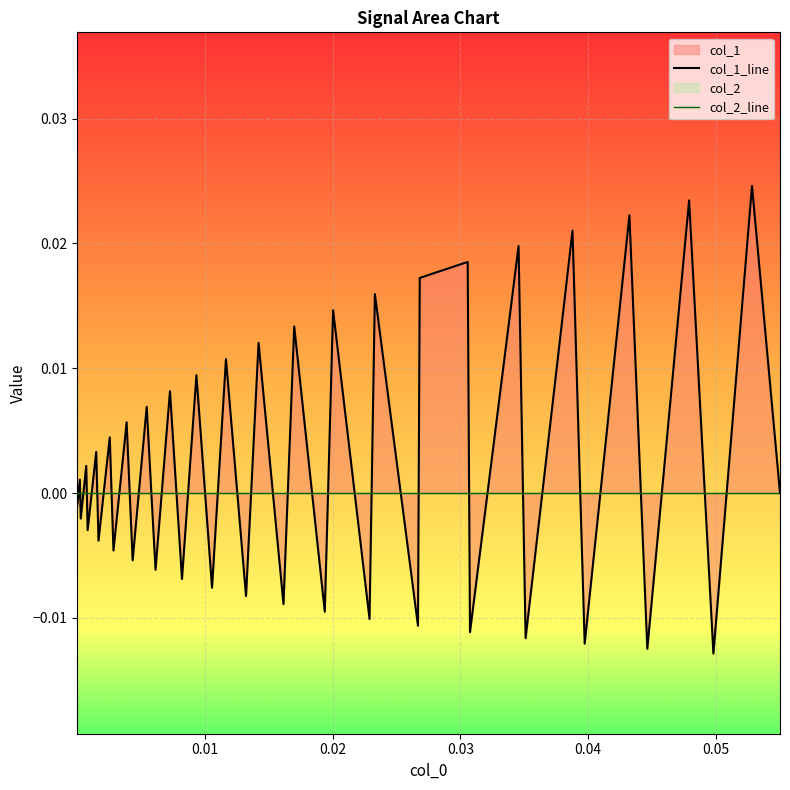

The chart shows a value of -0.0 at 0.06. True or false?

False